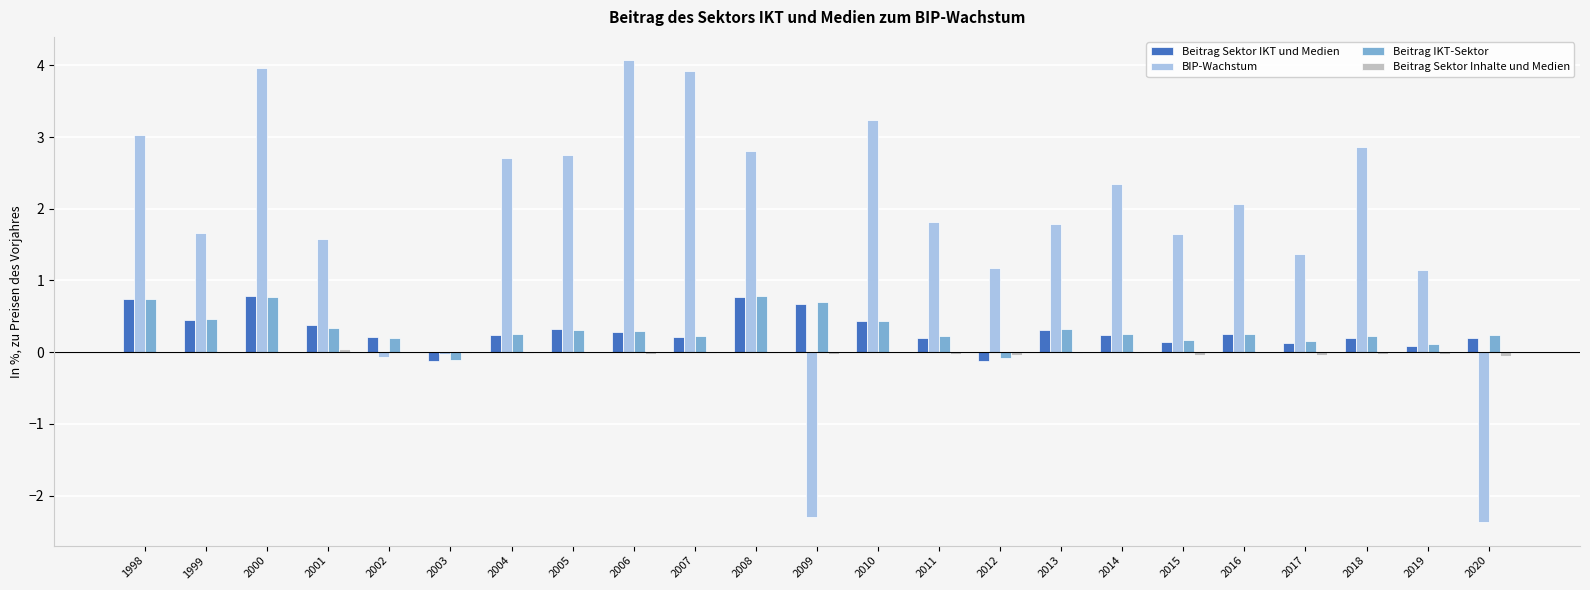

Which series changed the most between 1999 and 2020?

BIP-Wachstum